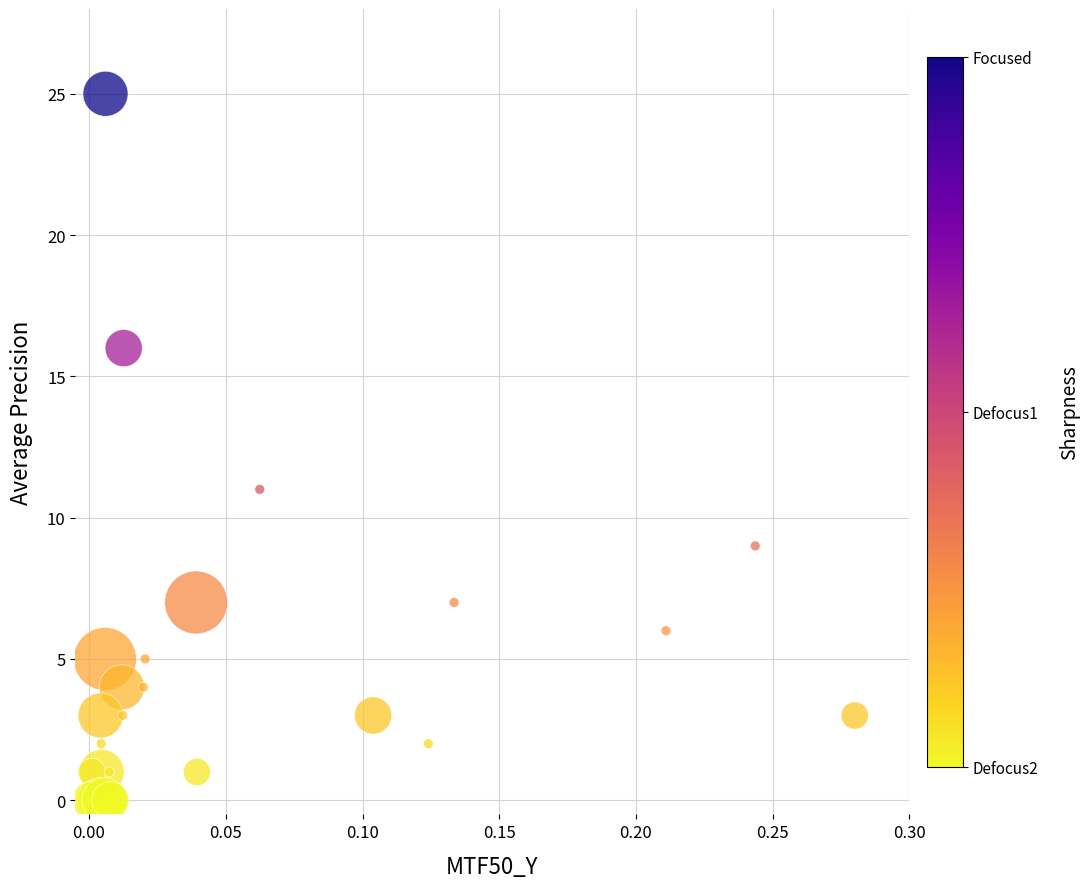

What Y value in the scatter plot is closest to 12?

11